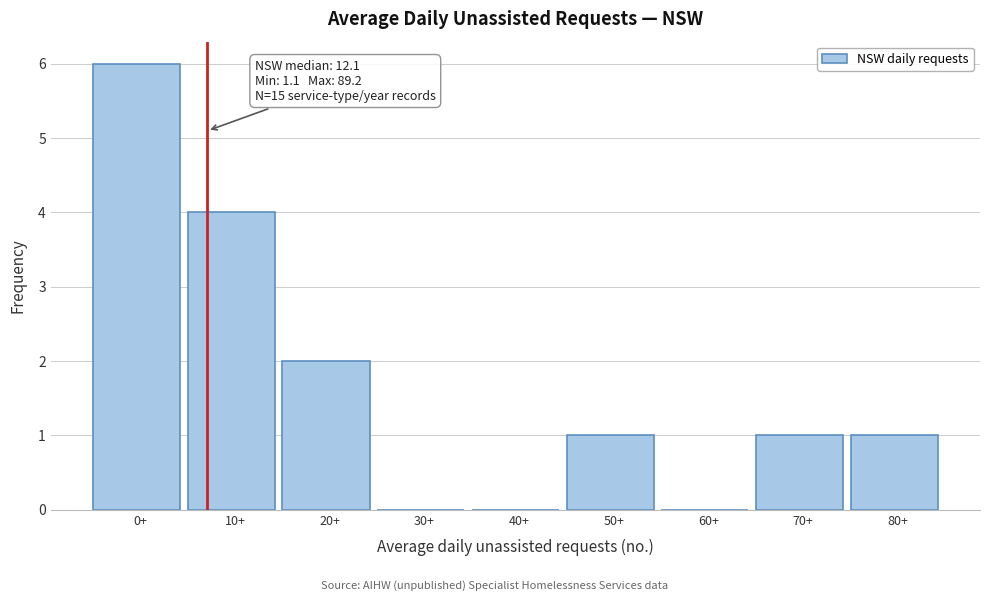

Reading left to right, extract all data points from this chart.

0+=6	10+=4	20+=2	30+=0	40+=0	50+=1	60+=0	70+=1	80+=1